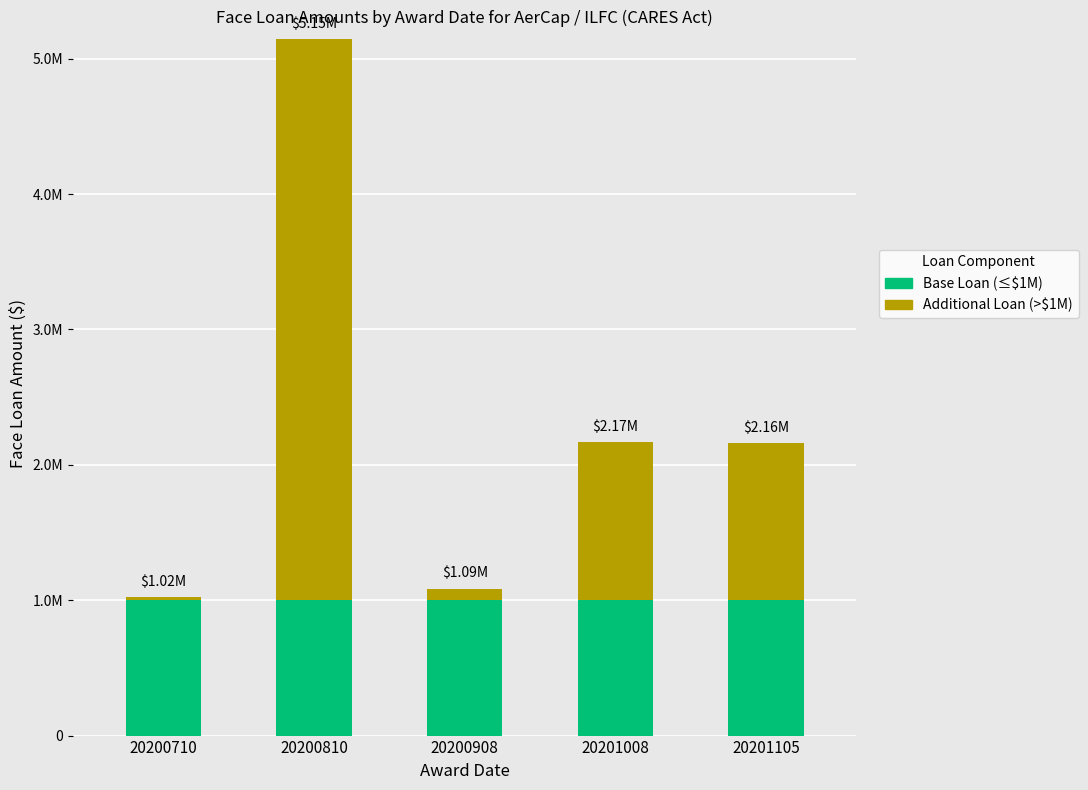

Does the chart contain any negative values?

No